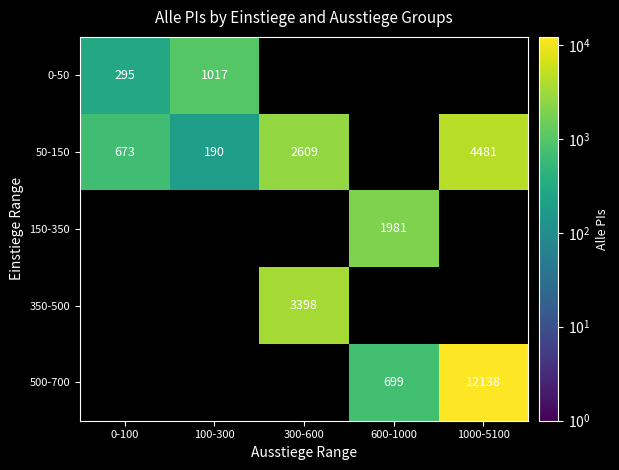

What is the sum of the 500-700 values at 600-1000 and 1000-5100?

12837